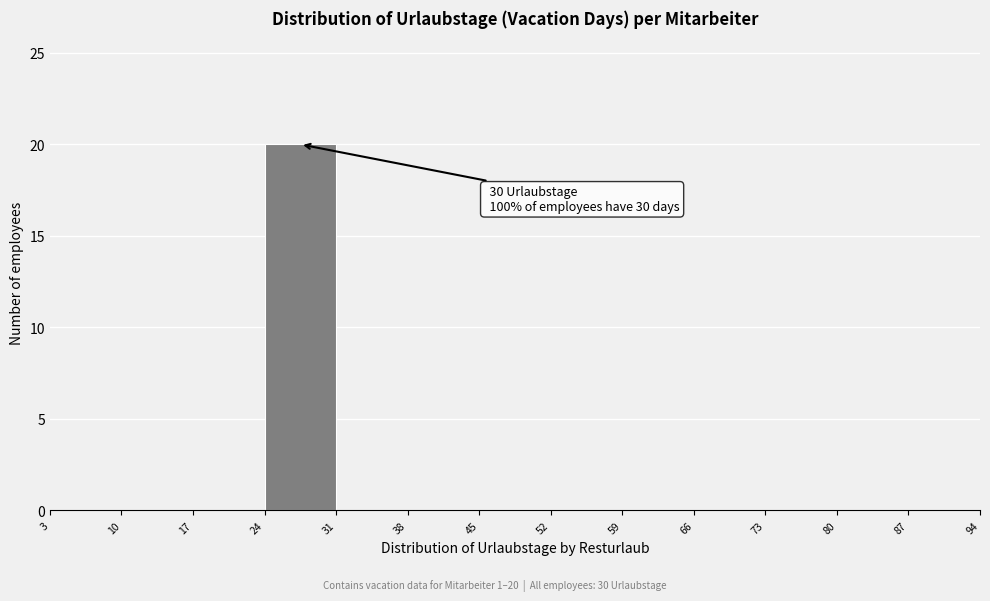

Over which range of the x-axis is the bar tallest?

24 to 31